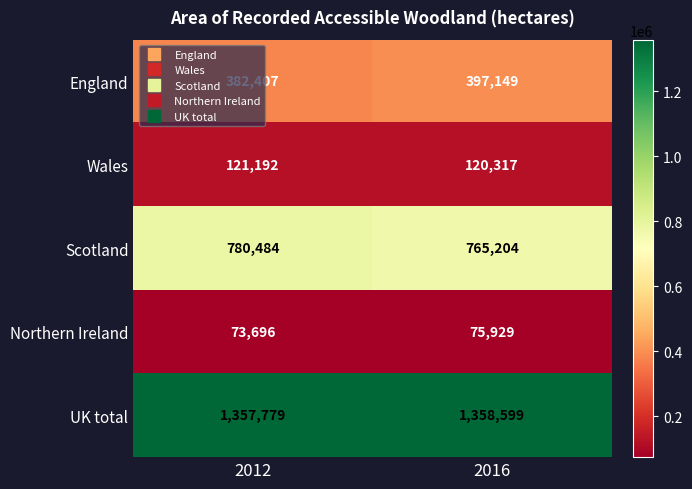

List the labels in order of Scotland value, largest first.

2012, 2016